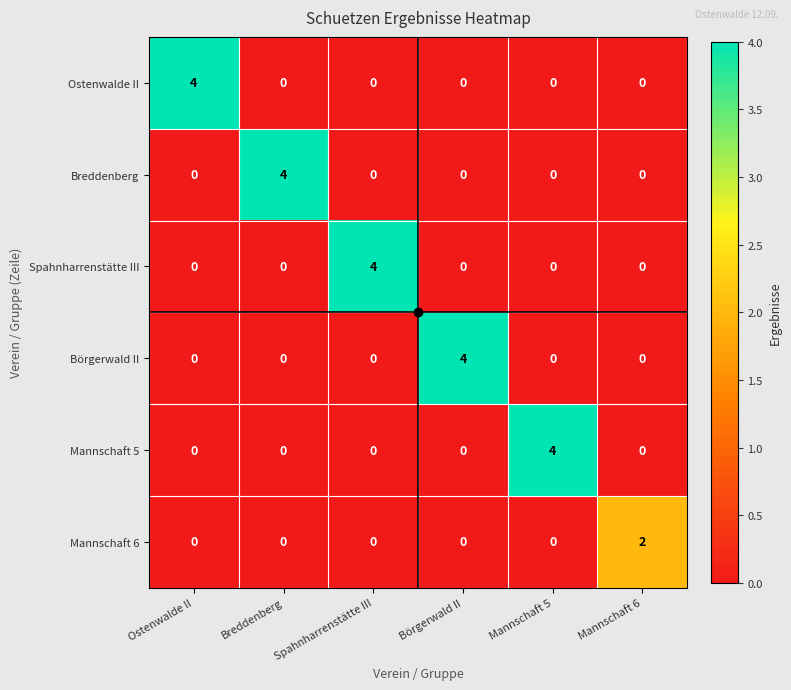

What is the highest value of the Börgerwald II series?

4